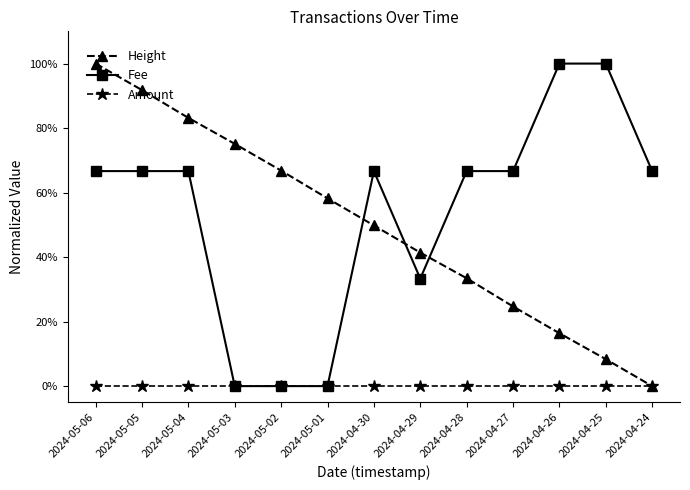

Is the value of Fee at 2024-05-05 greater than the value of Height at 2024-05-06?

No